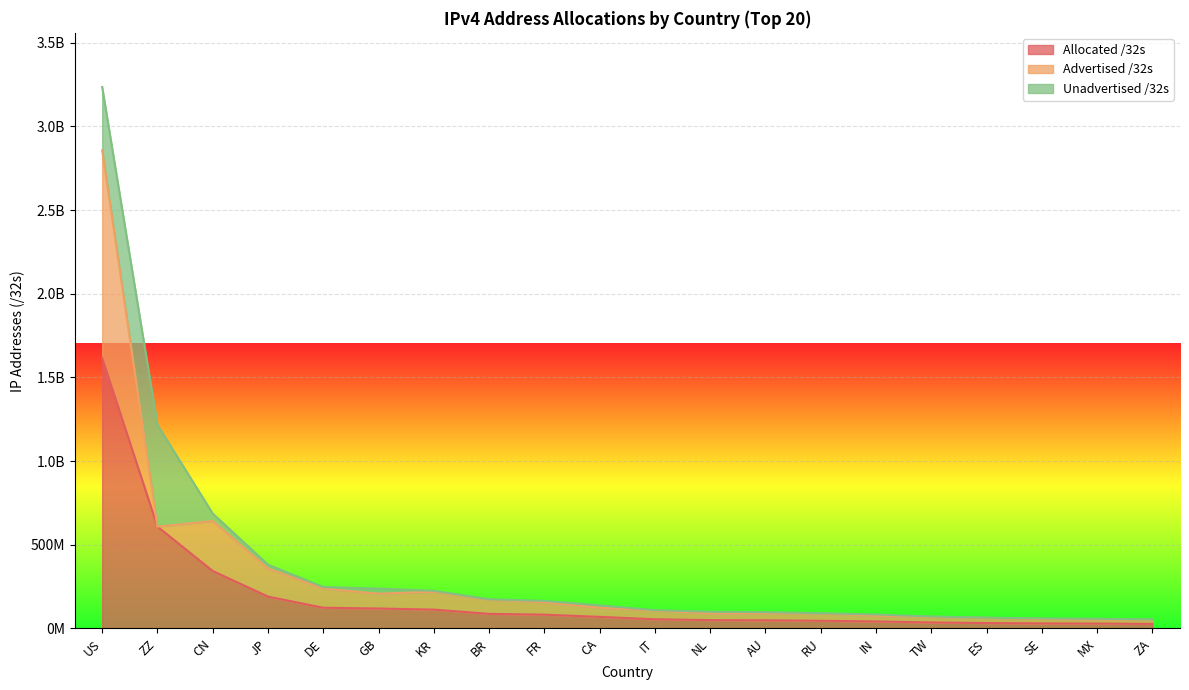

True or false: Allocated /32s has a value of 936100607 at ZZ.

False